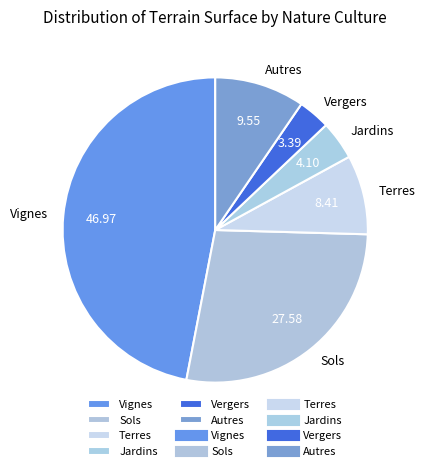

Combined, do Jardins and Vignes account for over 50%?

Yes